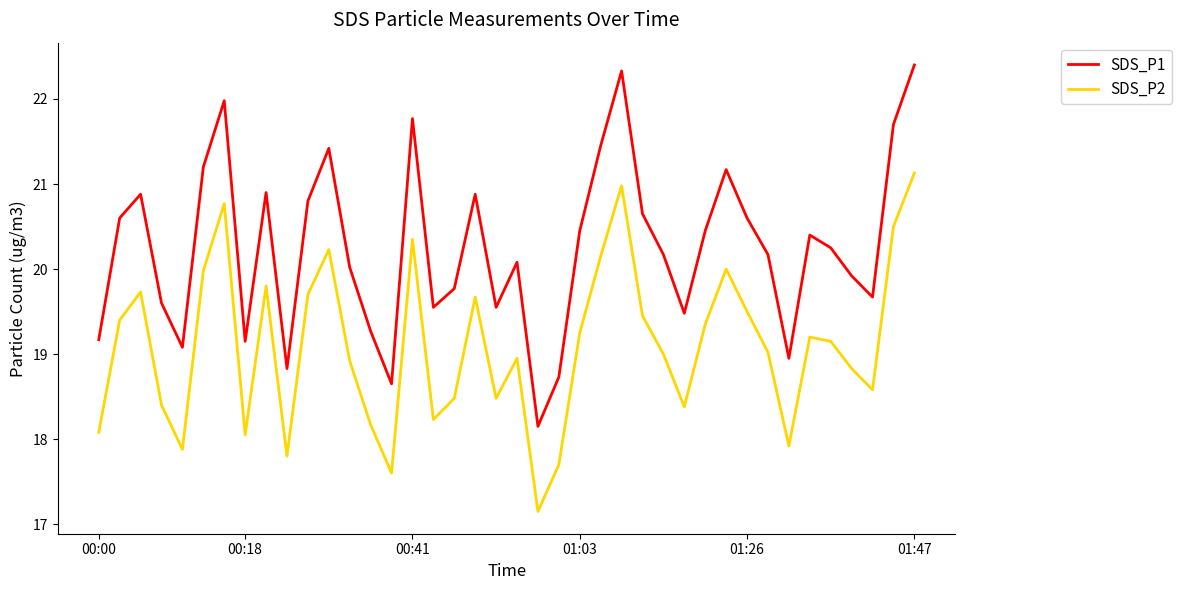

True or false: SDS_P2 has more than 2 points higher than both neighbors.

True